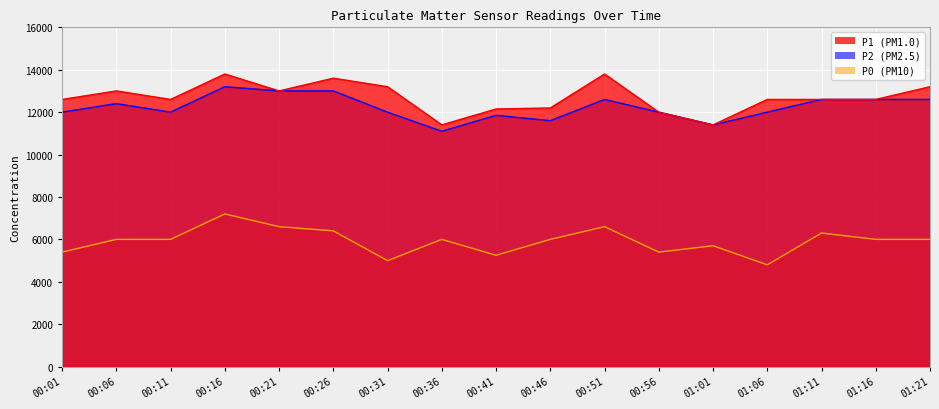

What is the total value across all series at 01:16?

31200.0